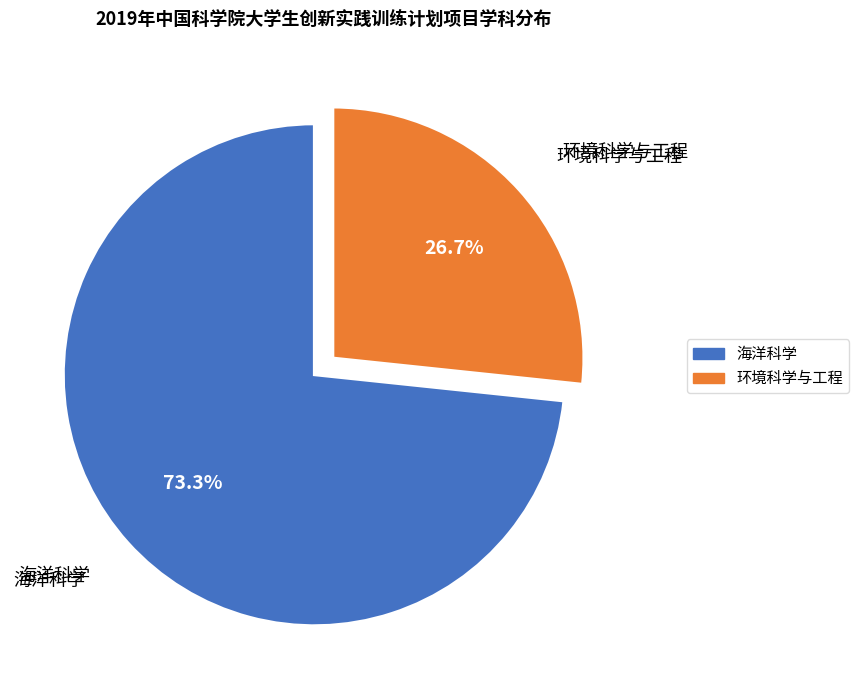

Does any single category account for the majority?

Yes